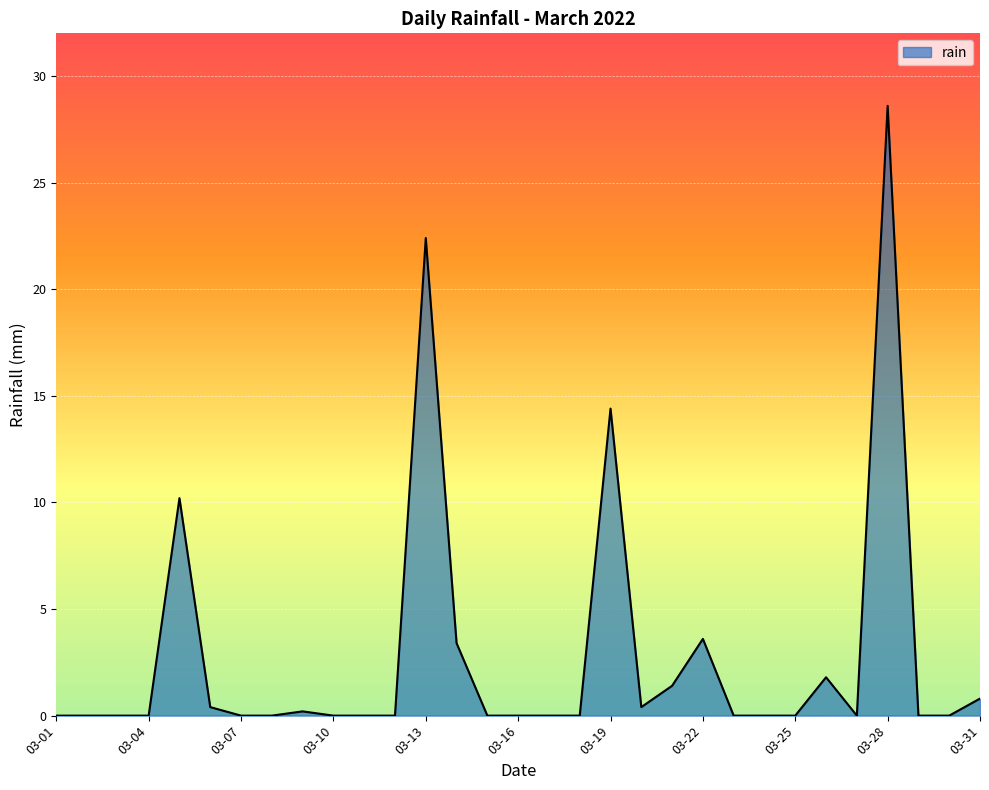

What is the difference between the maximum and minimum values?

28.6